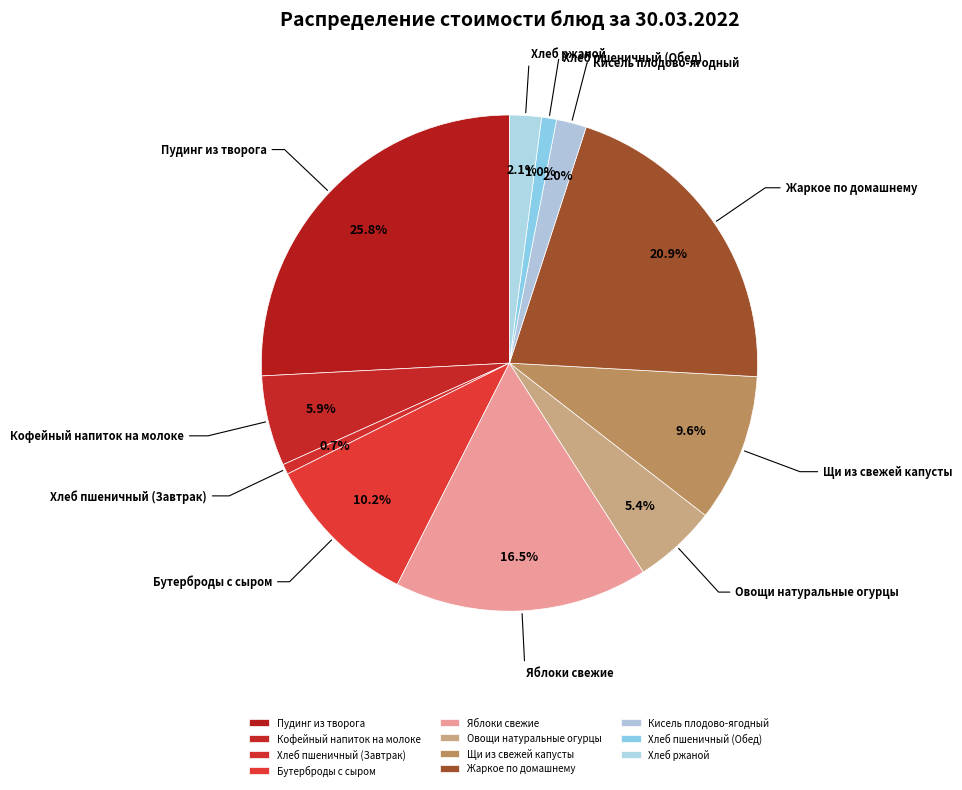

What percentage is NOT represented by Кисель плодово-ягодный?

98.0%